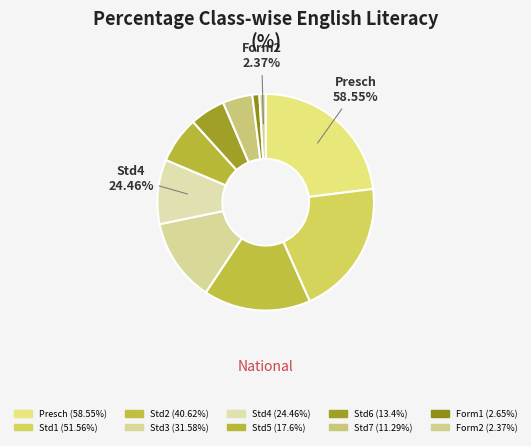

How many segments does this pie chart have?

10